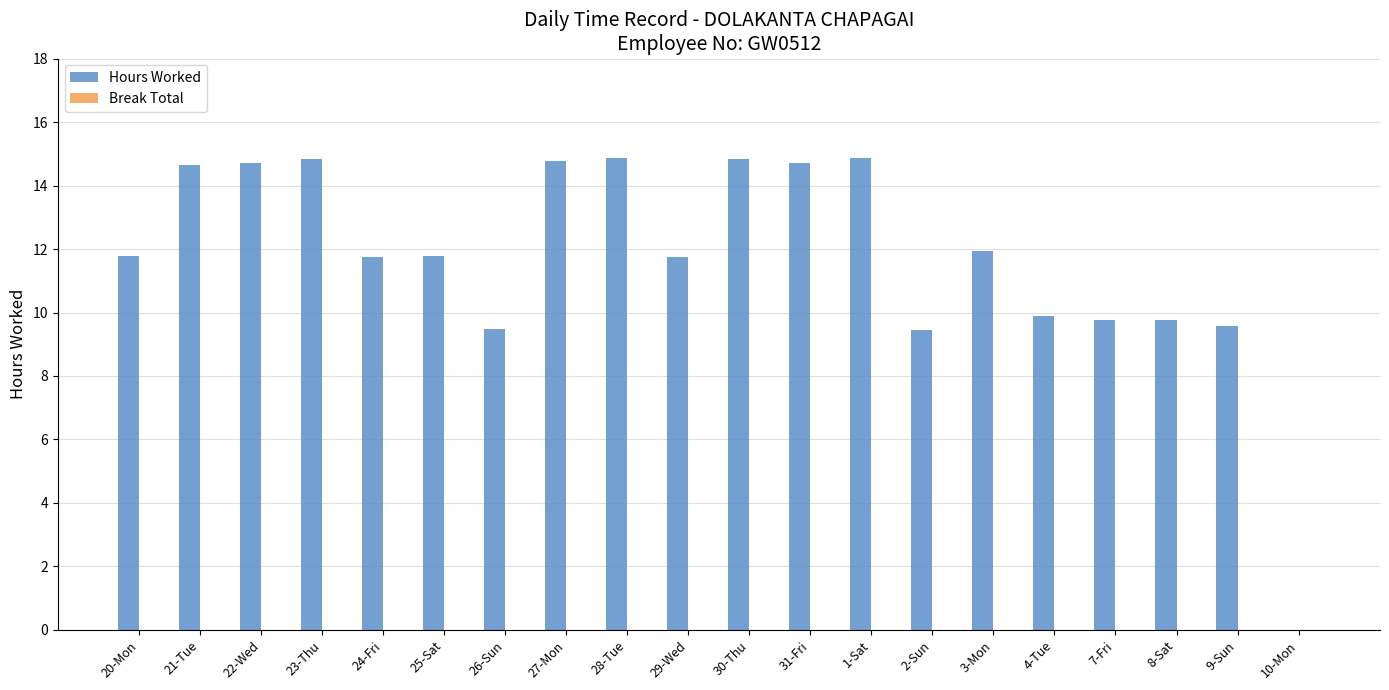

What is the maximum value shown in the chart?

14.9